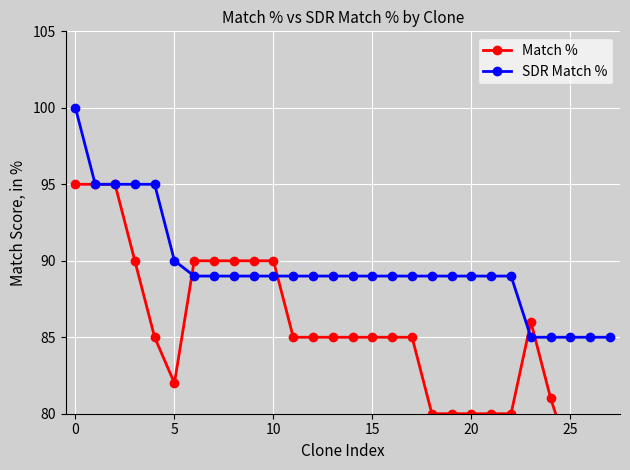

Reading left to right, extract all data points from this chart.

Match %: 95	95	95	90	85	82	90	90	90	90	90	85	85	85	85	85	85	85	80	80	80	80	80	86	81	77	77	77
SDR Match %: 100	95	95	95	95	90	89	89	89	89	89	89	89	89	89	89	89	89	89	89	89	89	89	85	85	85	85	85